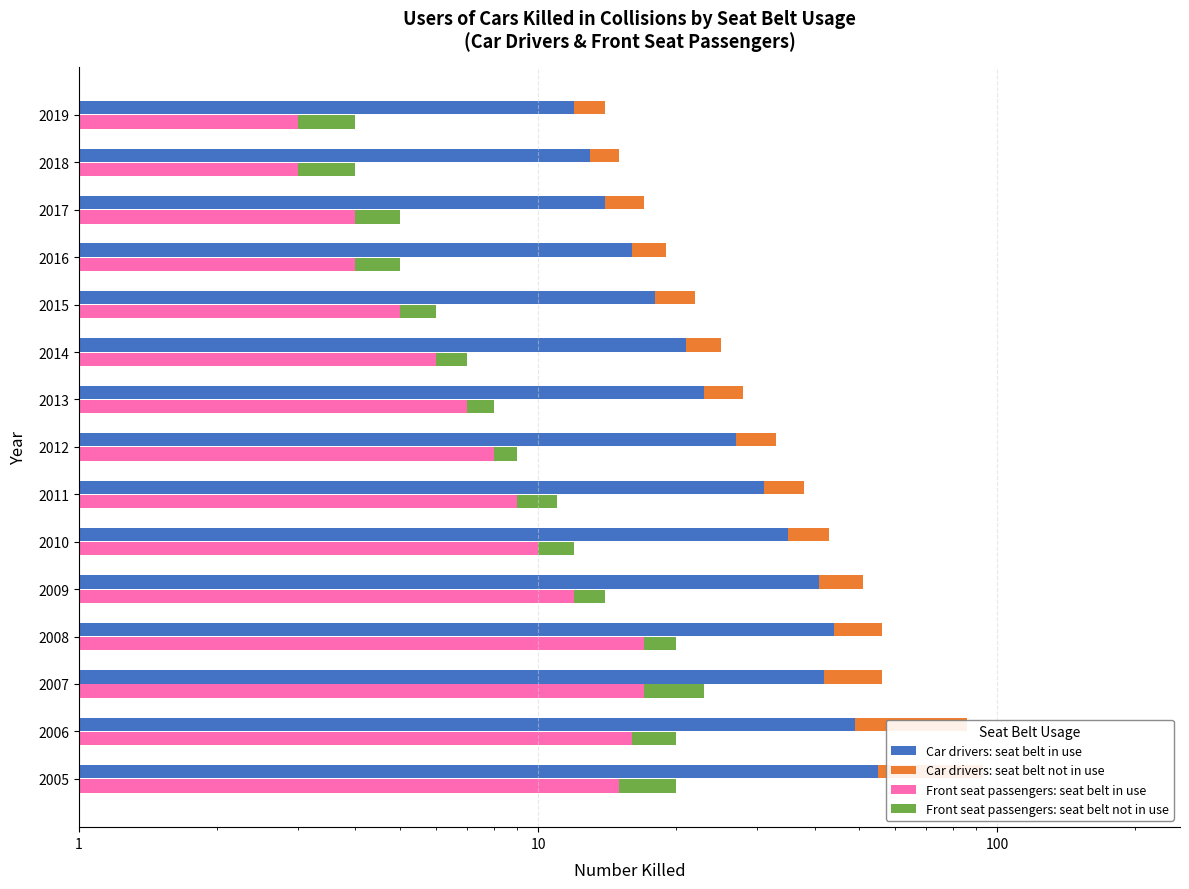

The value of Front seat passengers: seat belt in use at 2009 is 3. True or false?

False